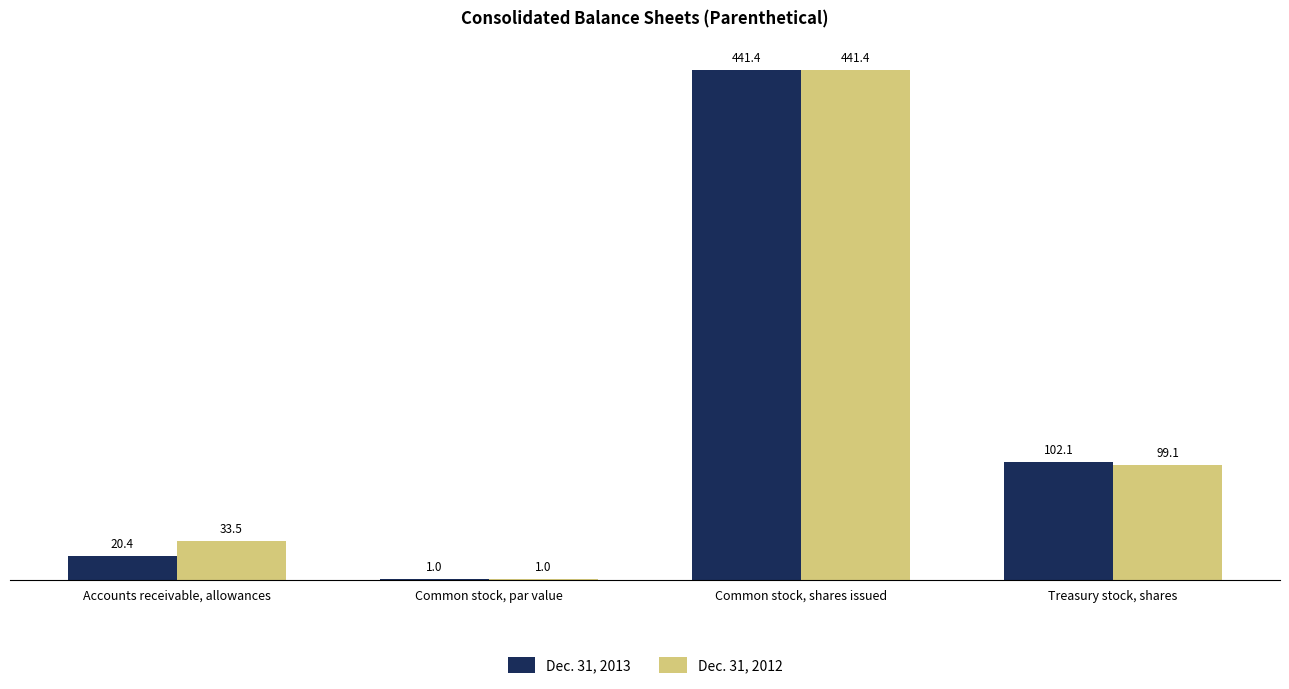

Where does the Dec. 31, 2013 series first go above 102?

Common stock, shares issued